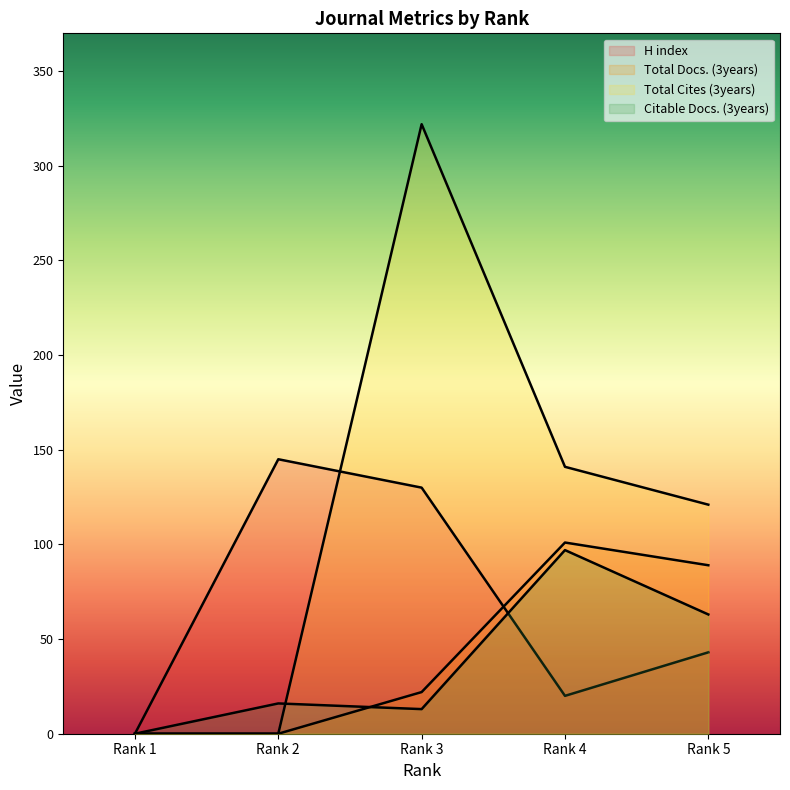

Which label corresponds to the largest value in the chart?

Rank 3